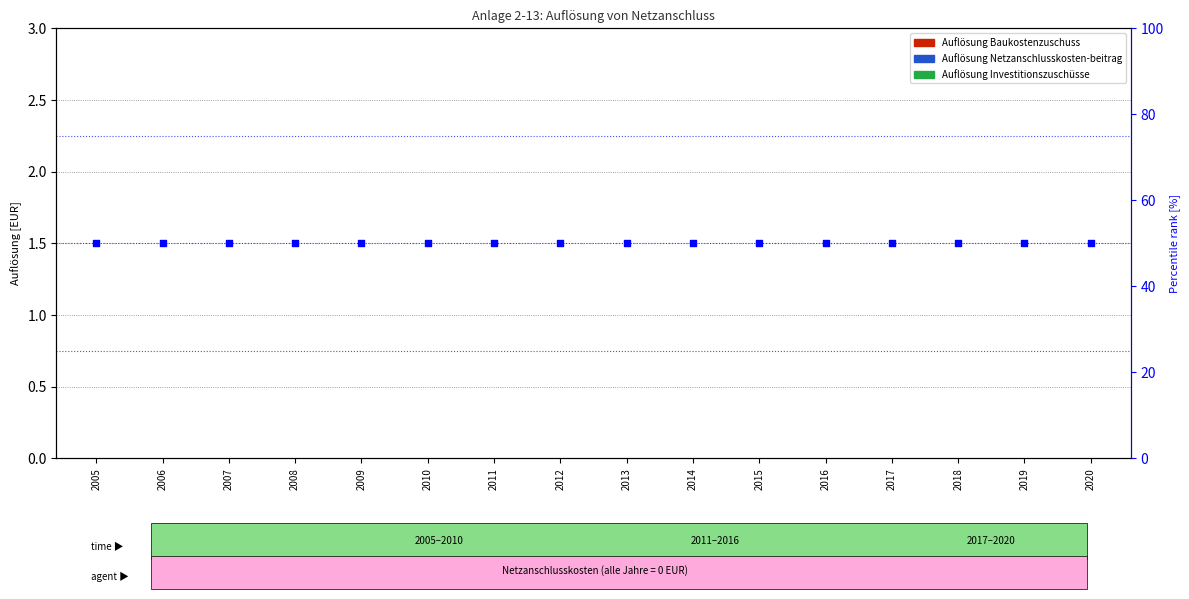

Which series has the widest spread of Y values?

Auflösung Baukostenzuschuss